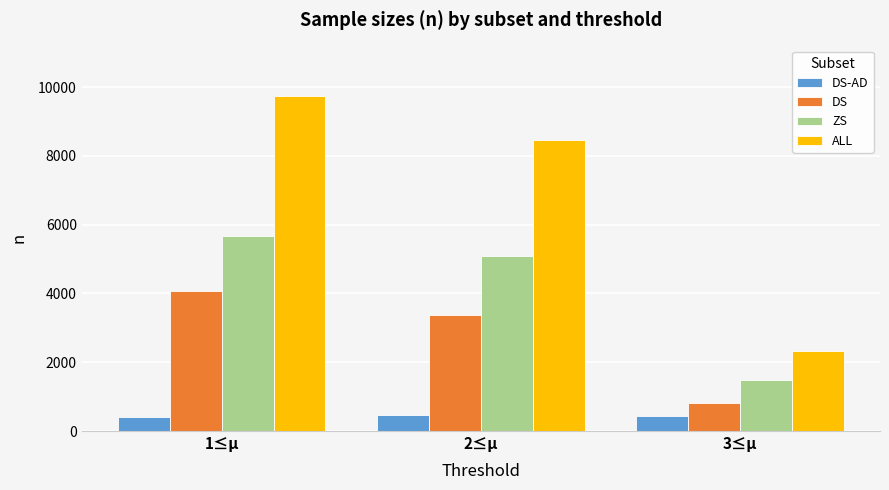

What is the highest value of the ALL series?

9752